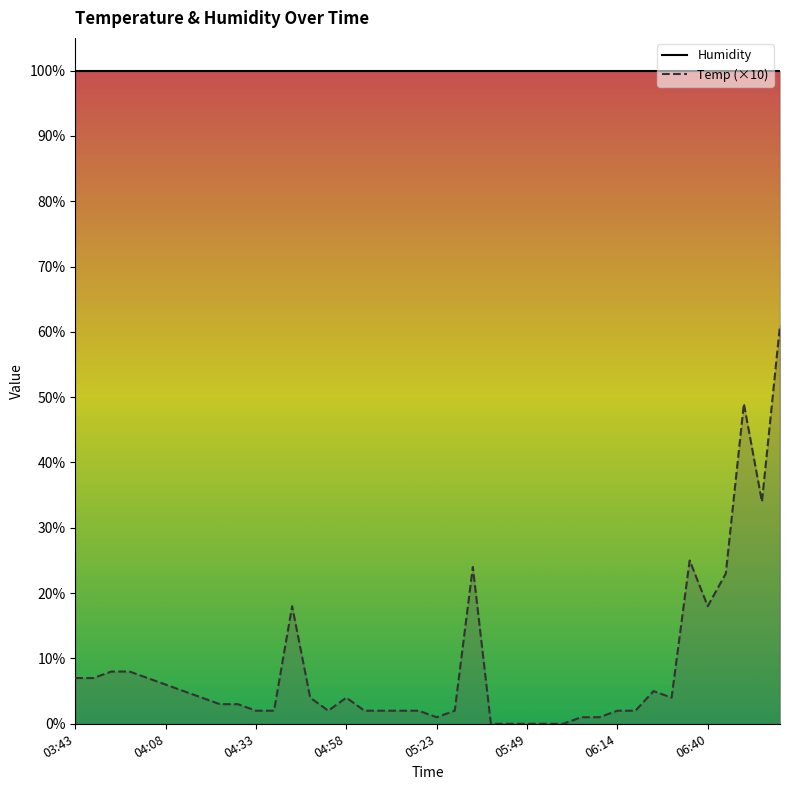

Reading left to right, transcribe all the data shown in this chart.

Humidity: 99.9	99.9	99.9	99.9	99.9	99.9	99.9	99.9	99.9	99.9	99.9	99.9	99.9	99.9	99.9	99.9	99.9	99.9	99.9	99.9	99.9	99.9	99.9	99.9	99.9	99.9	99.9	99.9	99.9	99.9	99.9	99.9	99.9	99.9	99.9	99.9	99.9	99.9	99.9	99.9
Temp (×10): 7.0	7.0	8.0	8.0	7.0	6.0	5.0	4.0	3.0	3.0	2.0	2.0	18.0	4.0	2.0	4.0	2.0	2.0	2.0	2.0	1.0	2.0	24.0	0.0	0.0	0.0	0.0	0.0	1.0	1.0	2.0	2.0	5.0	4.0	25.0	18.0	23.0	49.0	34.0	61.0